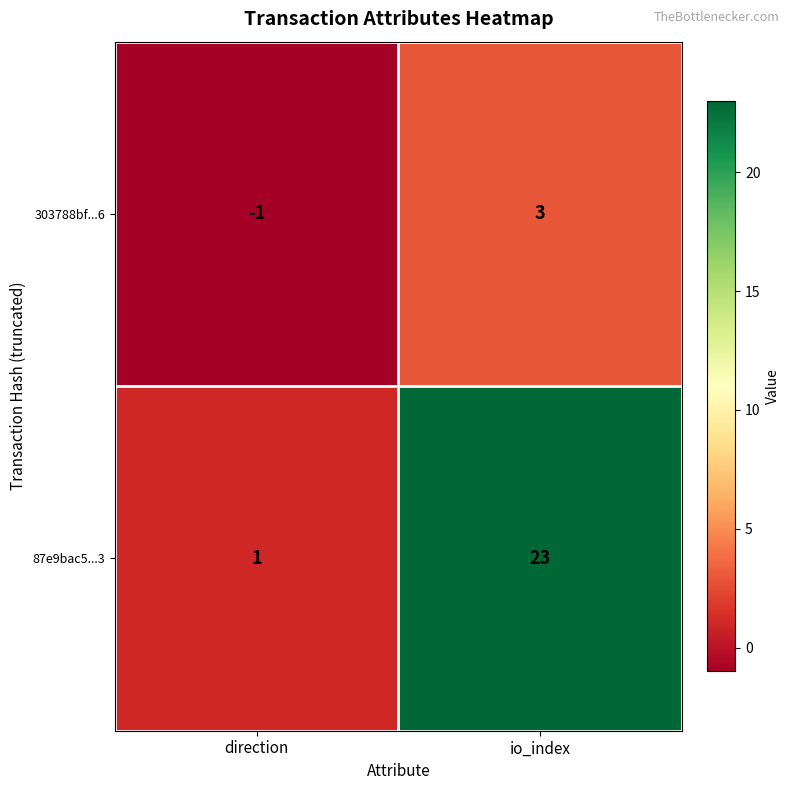

Is the value of 303788bf...6 at direction greater than the value of 87e9bac5...3 at io_index?

No